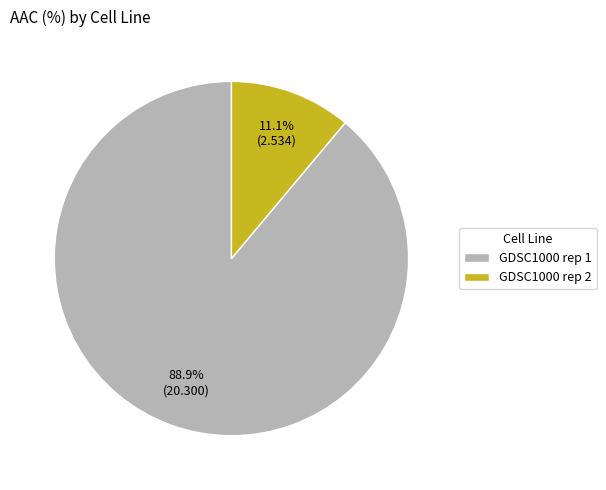

How many segments does this pie chart have?

2